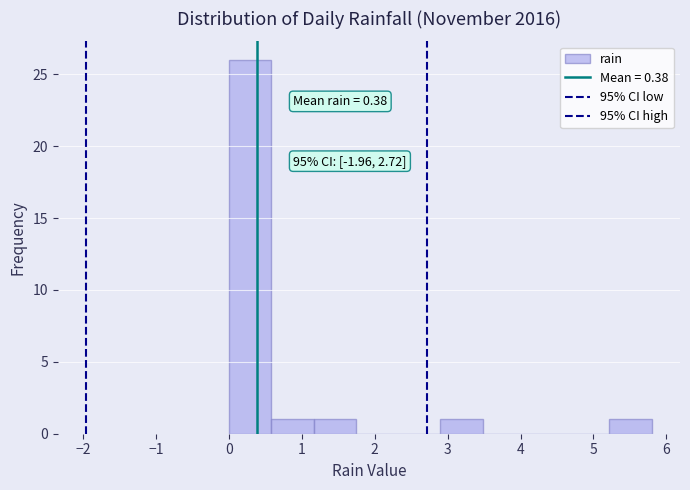

Over which range of the x-axis is the bar tallest?

0.00 to 0.58